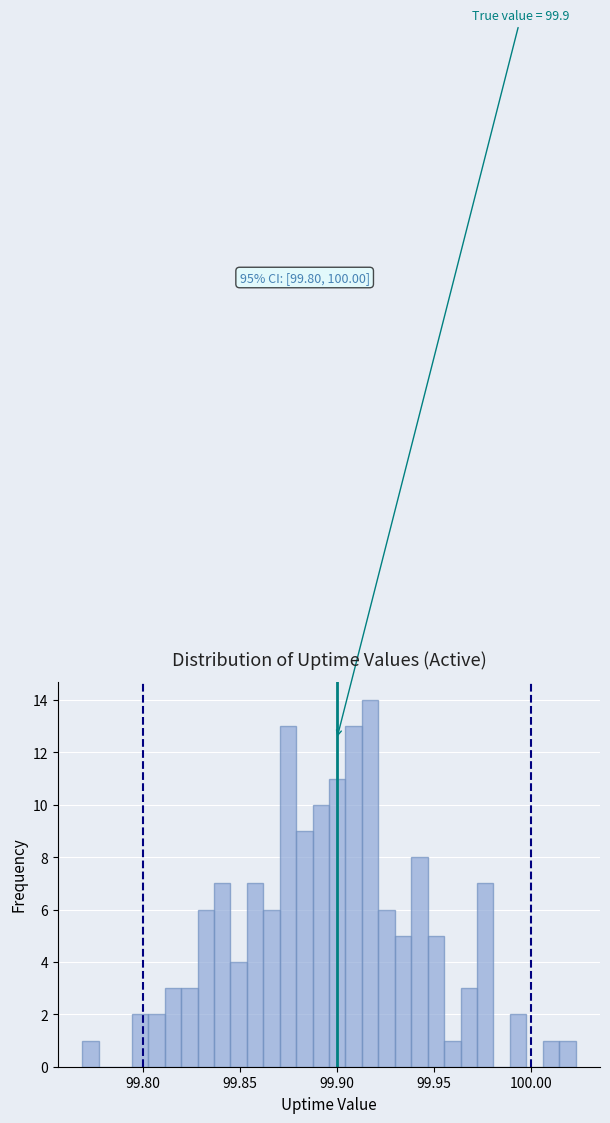

Around what value on the x-axis is the tallest bar? Give the approximate position of its centre, as read against the axis.

99.915